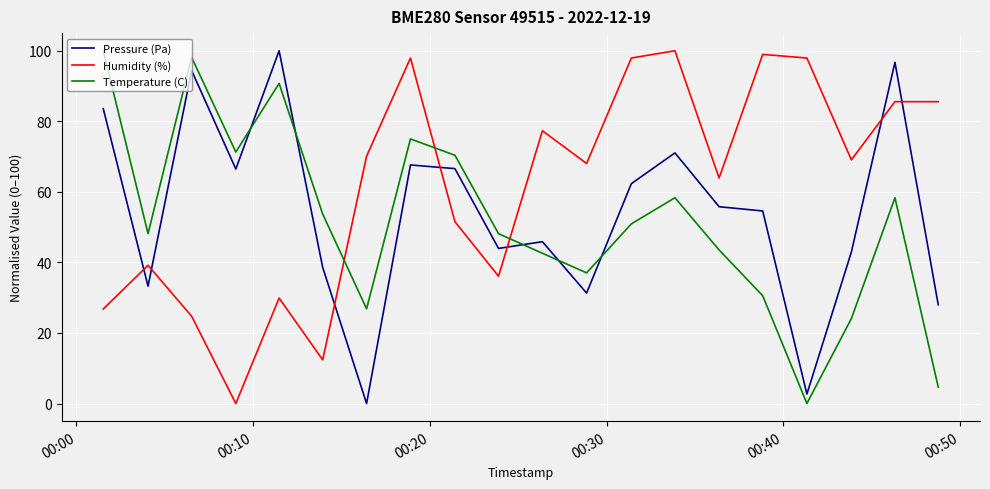

What is the difference between the maximum and minimum values in the Temperature (C) series?

100.0